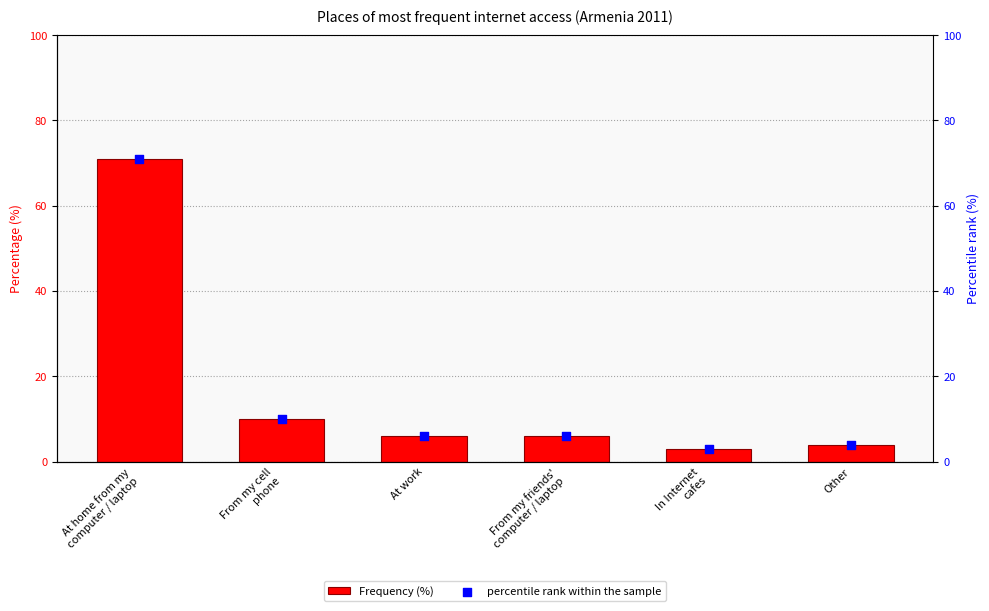

Which series has the largest total across all categories?

Frequency (%)